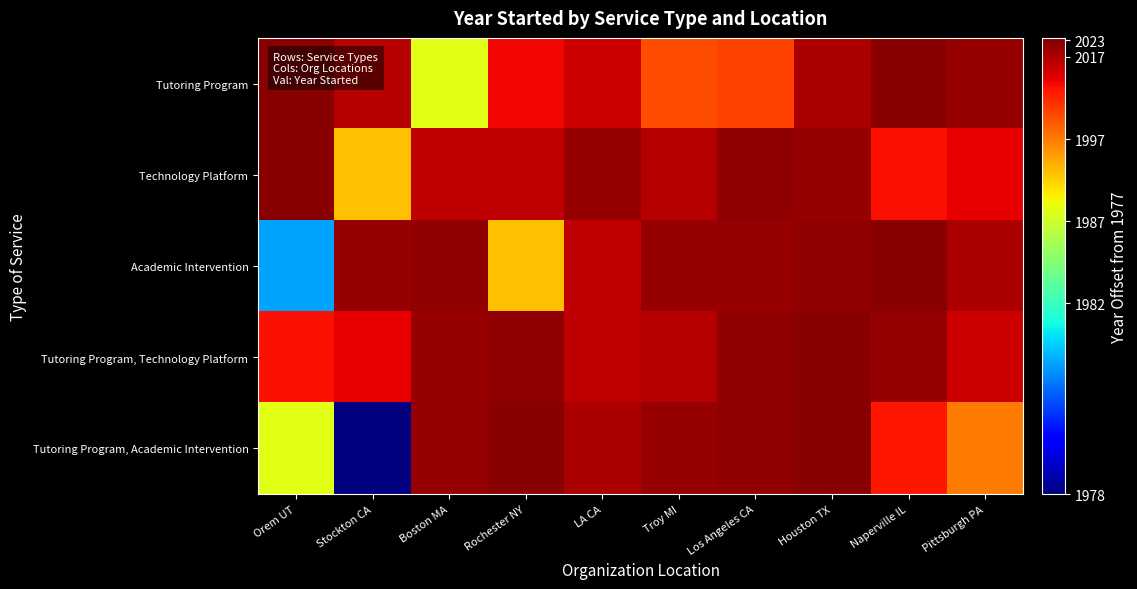

What is the smallest value displayed?

1